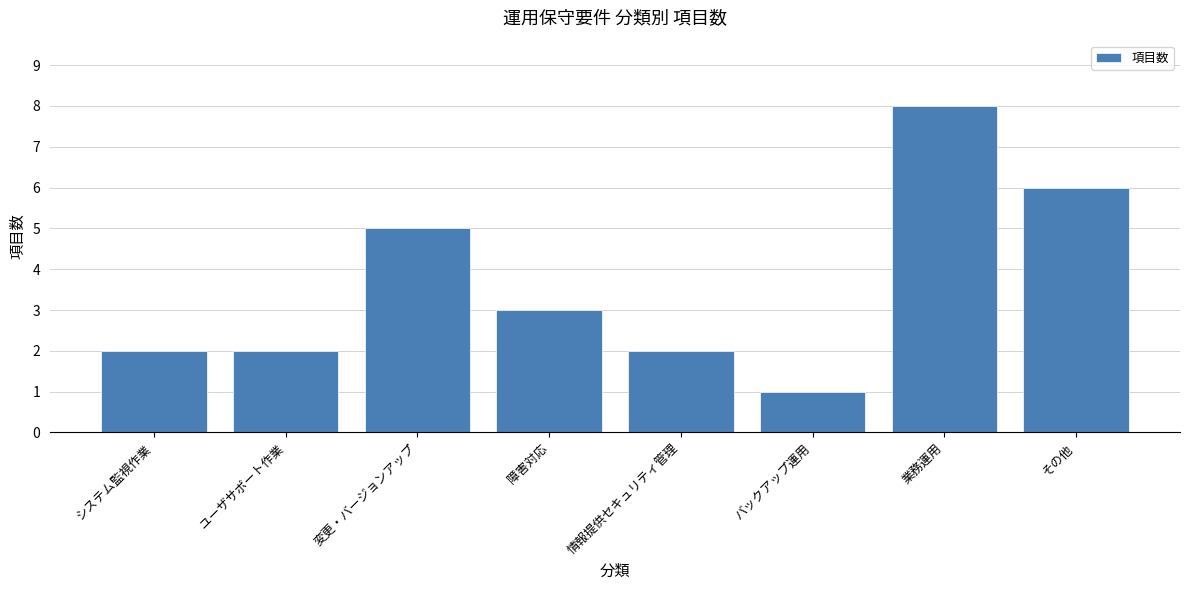

Reading left to right, extract all data points from this chart.

システム監視作業=2	ユーザサポート作業=2	変更・バージョンアップ=5	障害対応=3	情報提供セキュリティ管理=2	バックアップ運用=1	業務運用=8	その他=6